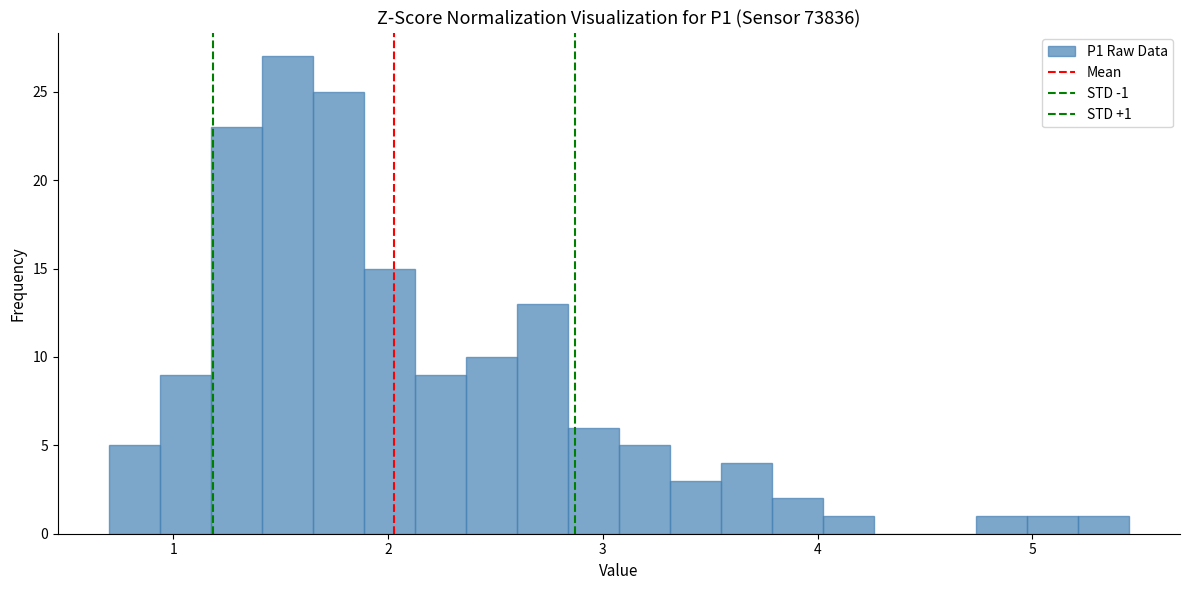

Around what value on the x-axis is the tallest bar? Give the approximate position of its centre, as read against the axis.

1.5